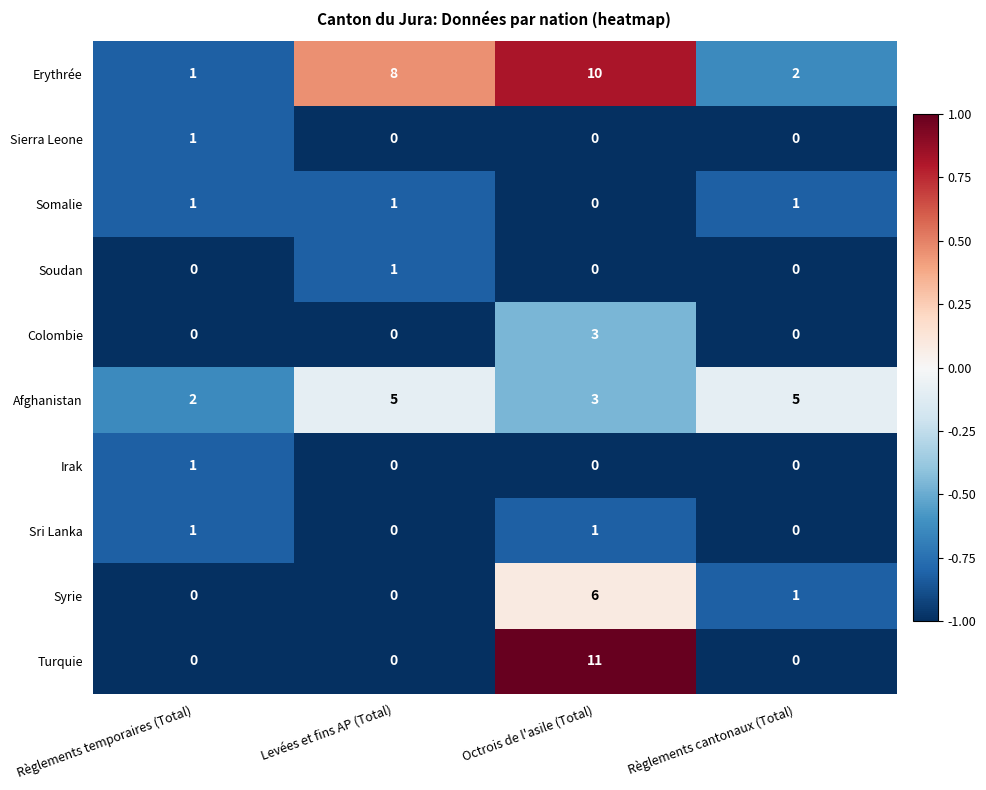

The Syrie series shows 4 at Levées et fins AP (Total). True or false?

False